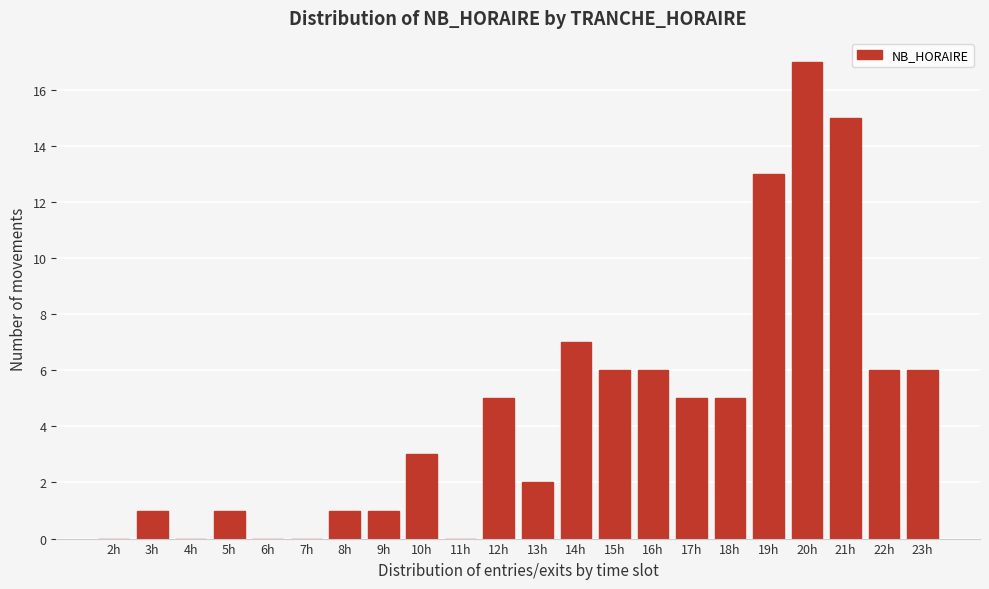

Reading left to right, list all the values displayed in this chart.

2h=0	3h=1	4h=0	5h=1	6h=0	7h=0	8h=1	9h=1	10h=3	11h=0	12h=5	13h=2	14h=7	15h=6	16h=6	17h=5	18h=5	19h=13	20h=17	21h=15	22h=6	23h=6